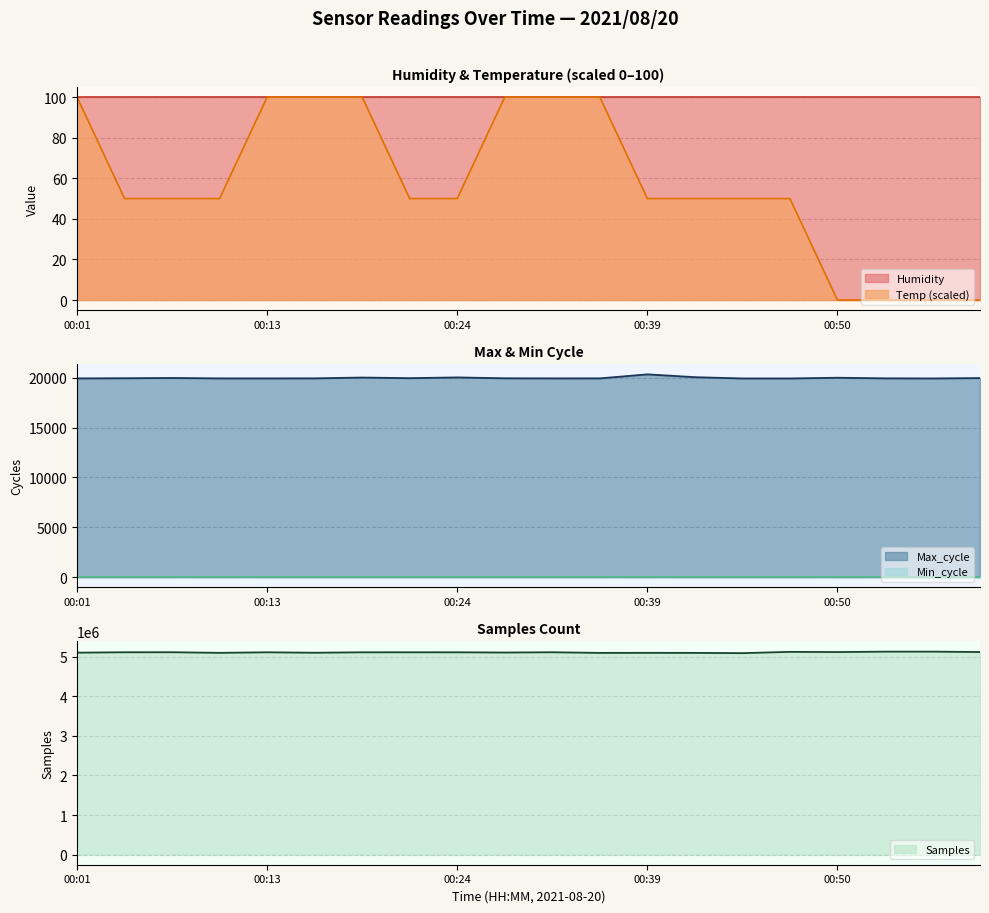

What is the sum of all Max_cycle values?

399482